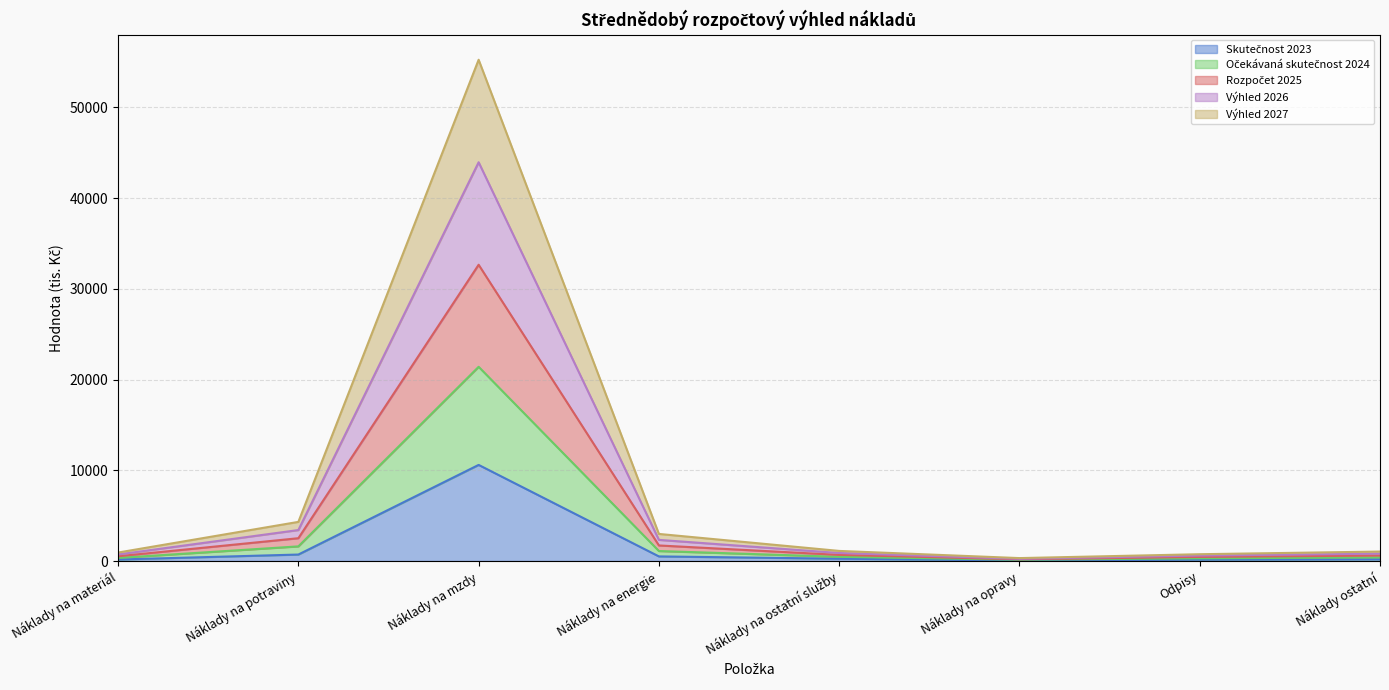

Which category has the highest value in the Rozpočet 2025 series?

Náklady na mzdy